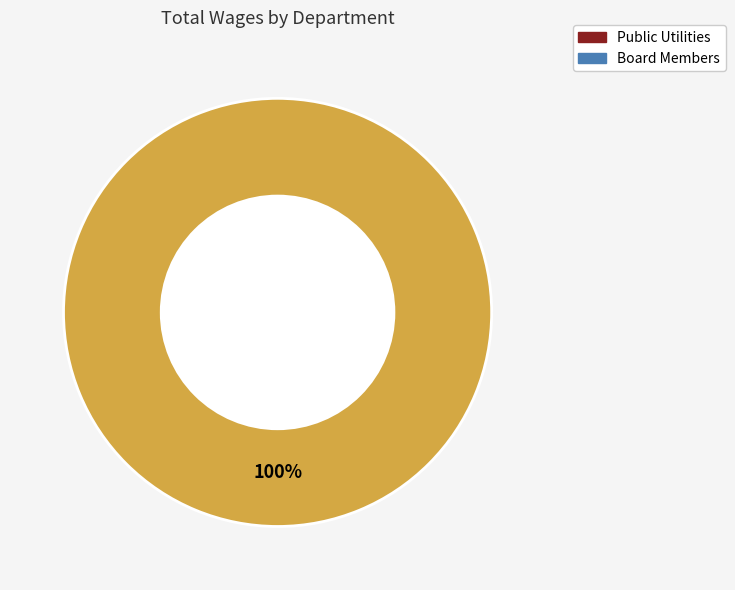

Is there a majority slice in this chart?

Yes